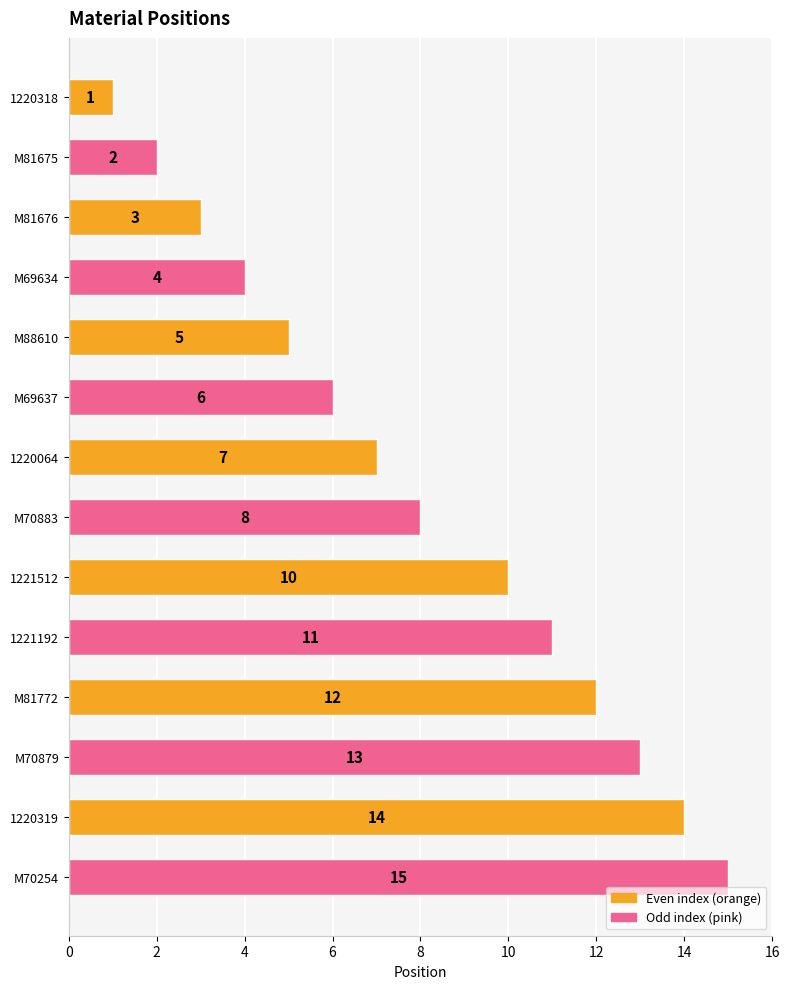

What is the label of the 7th bar from the bottom?

M70883